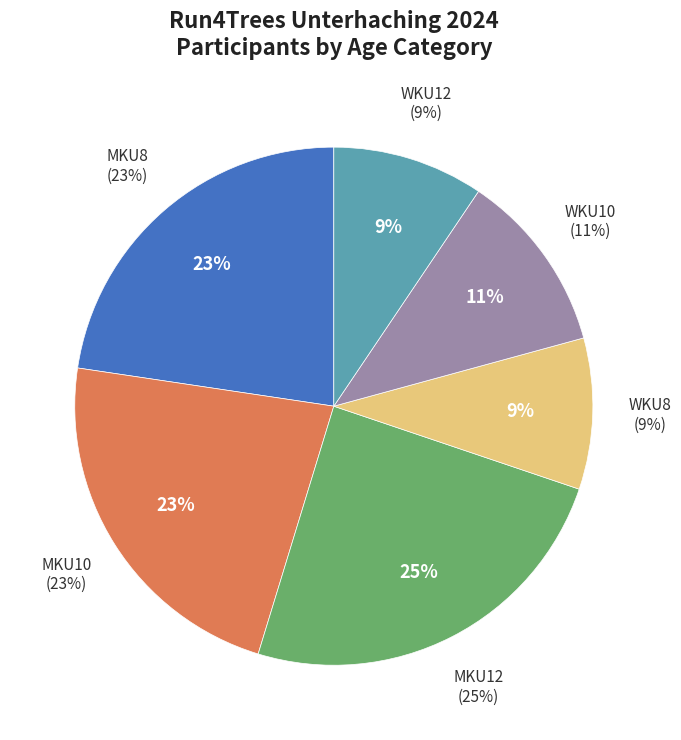

What is the ratio of the value at WKU8 to the value at MKU12?

0.4